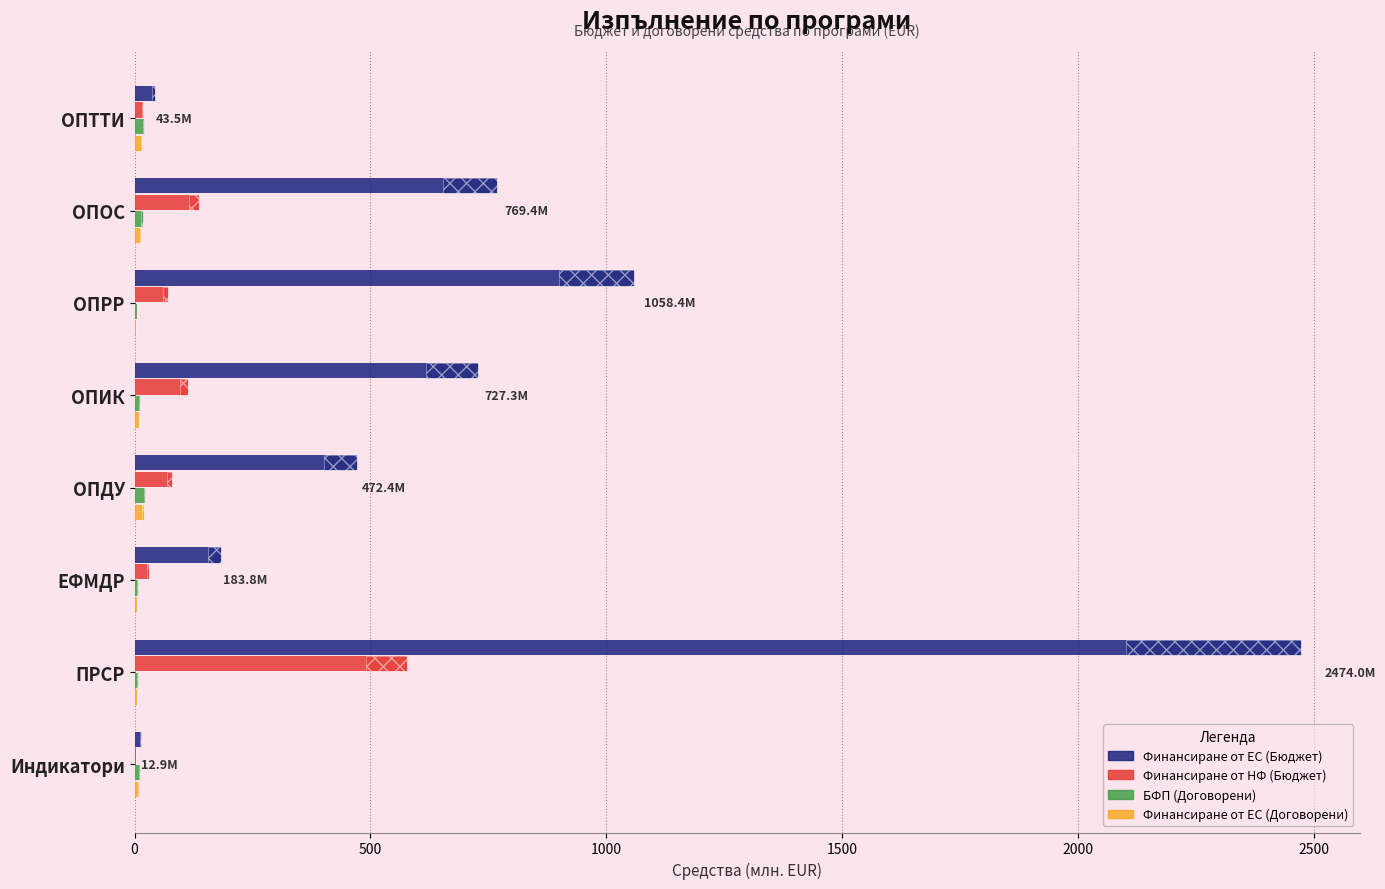

How many categories are shown in the chart?

8